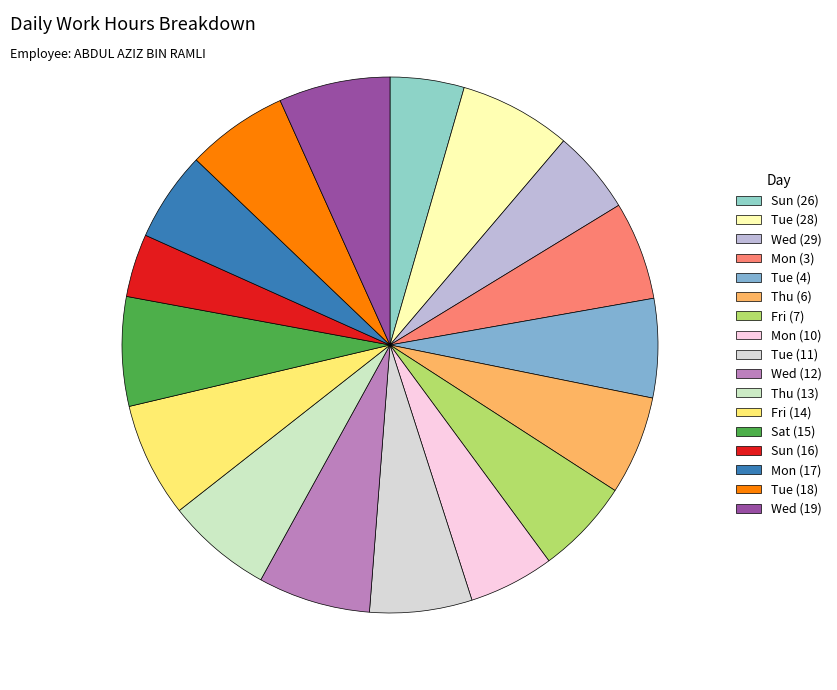

True or false: Fri (14) accounts for 1% of the total.

False